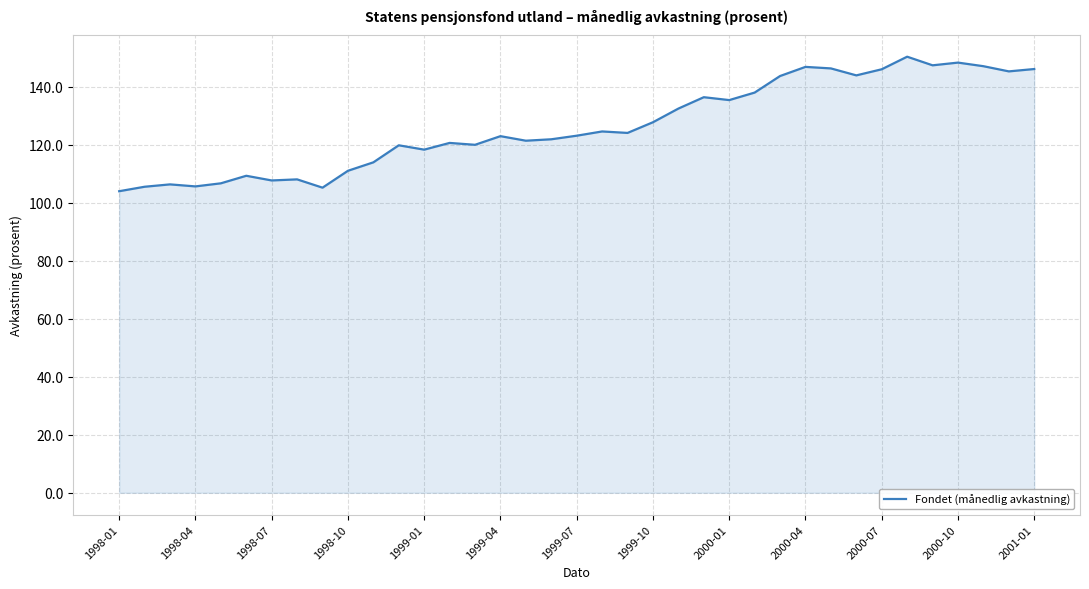

What is the smallest value displayed?

103.9